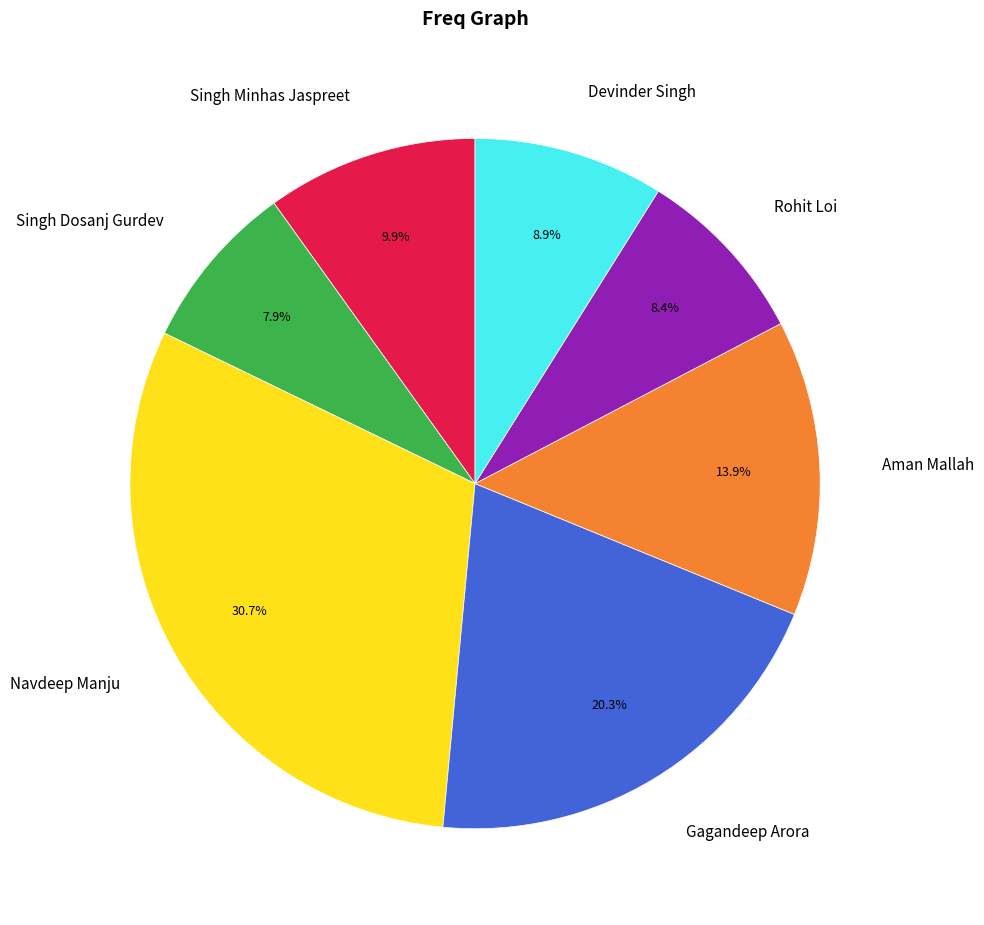

How many slices are in this pie chart?

7